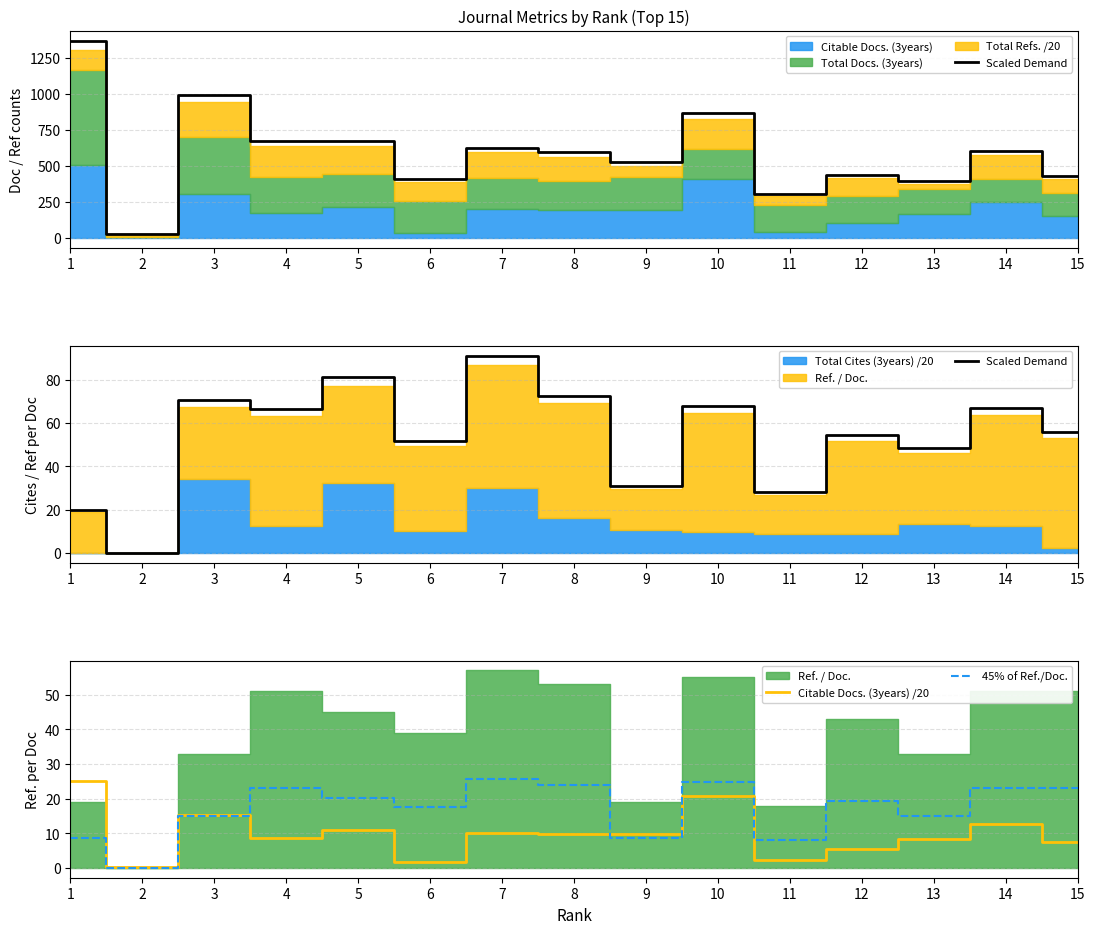

What is the average value of the Citable Docs. (3years) /20 series?

9.9